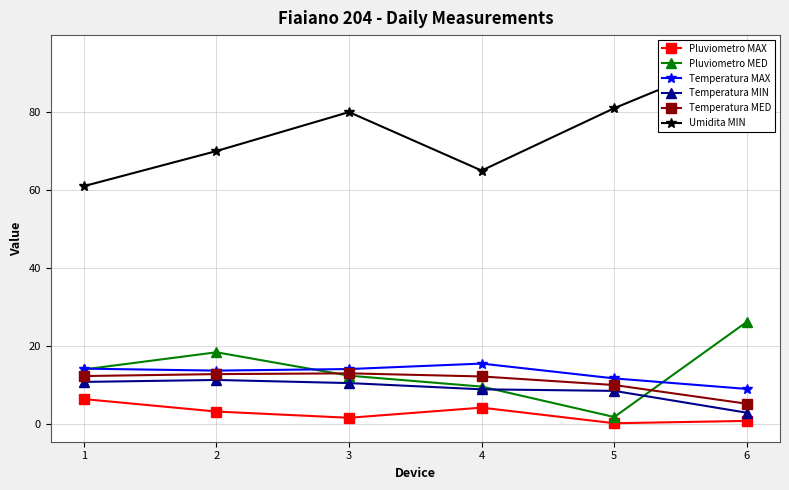

What value does the Pluviometro MAX series have at 6?

0.8